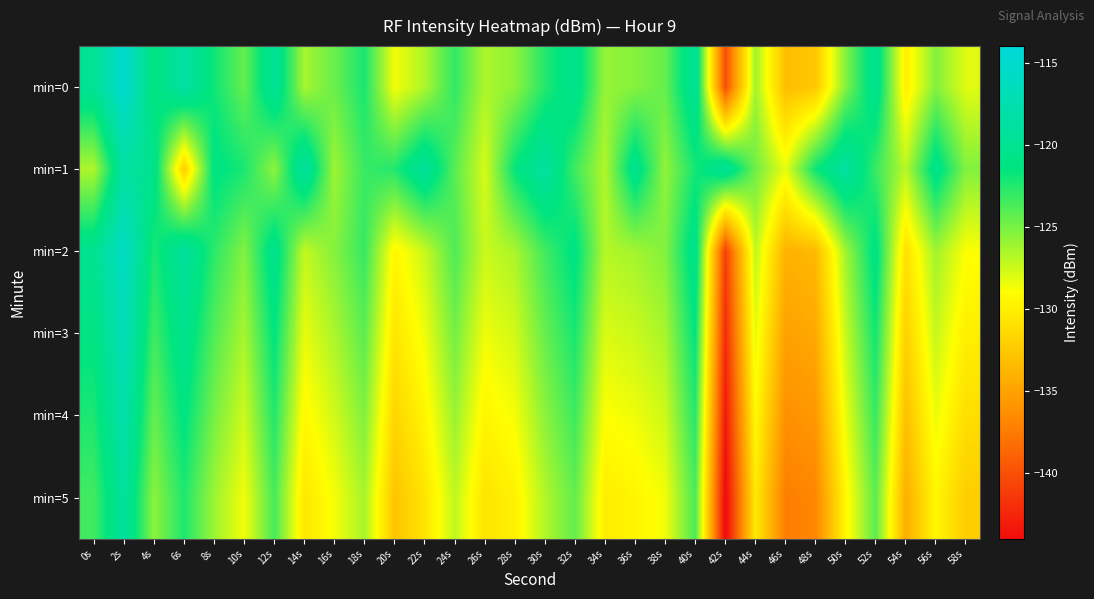

What is the difference between the highest and lowest values at 12s?

6.2